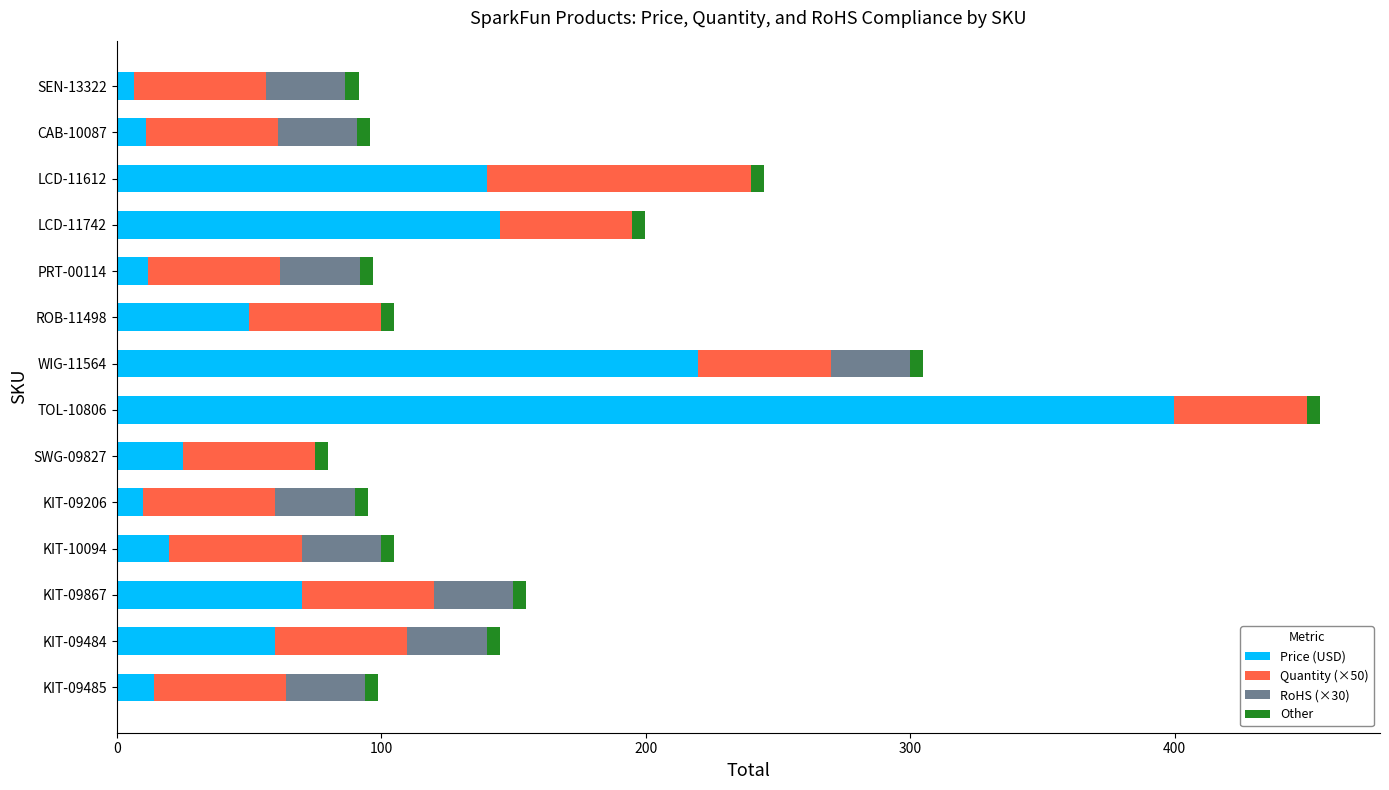

The Price (USD) series shows 19.9 at KIT-10094. True or false?

True